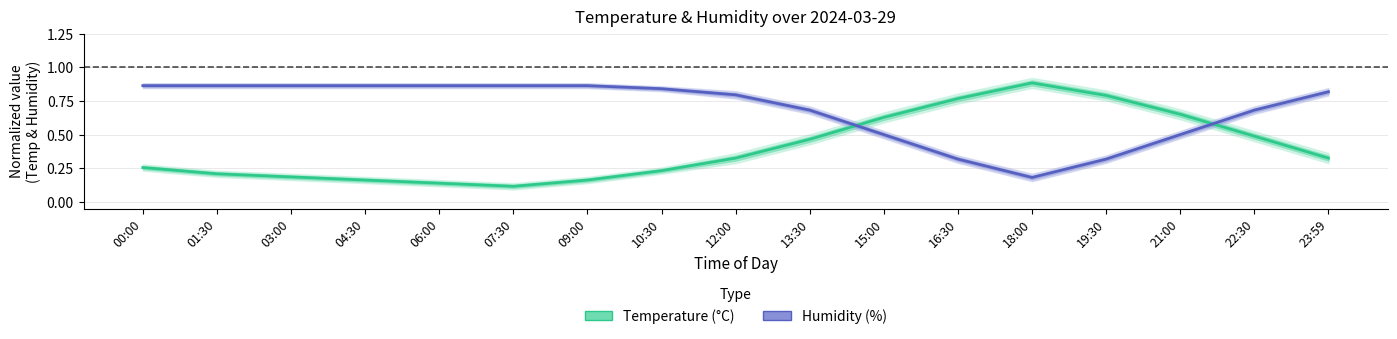

Between 23:59 and 09:00, which is larger?

23:59